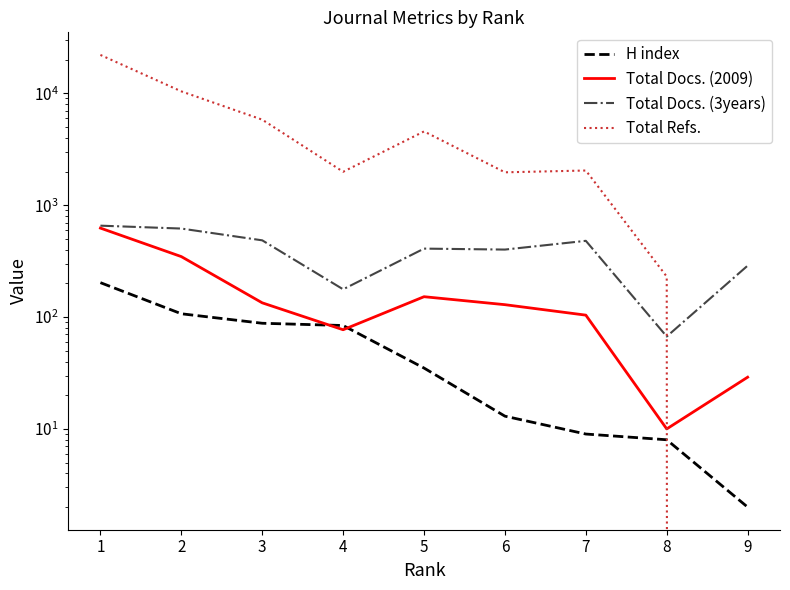

True or false: H index and Total Refs. cross at least once.

True